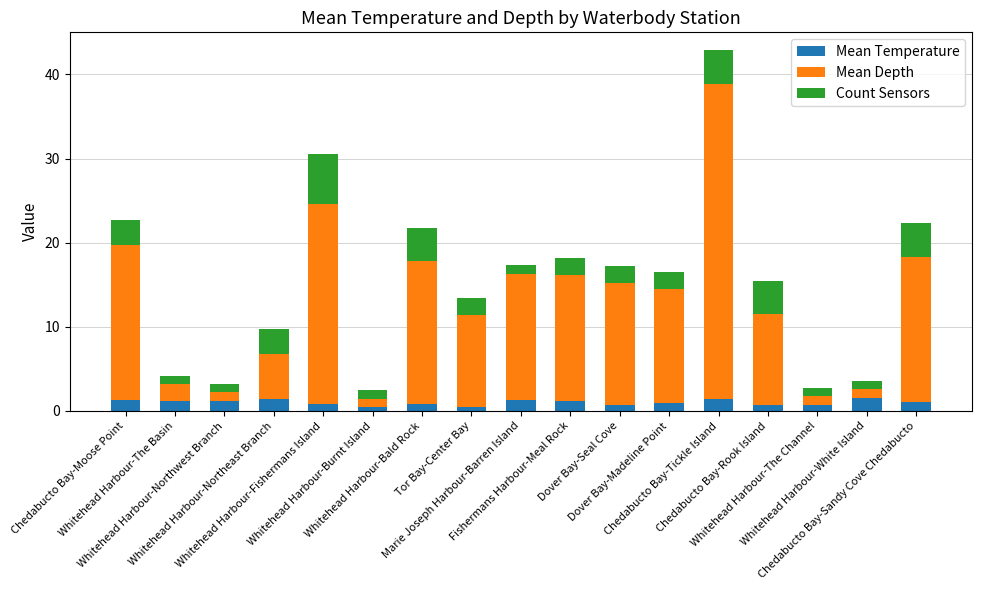

What is the highest value of the Mean Temperature series?

1.6